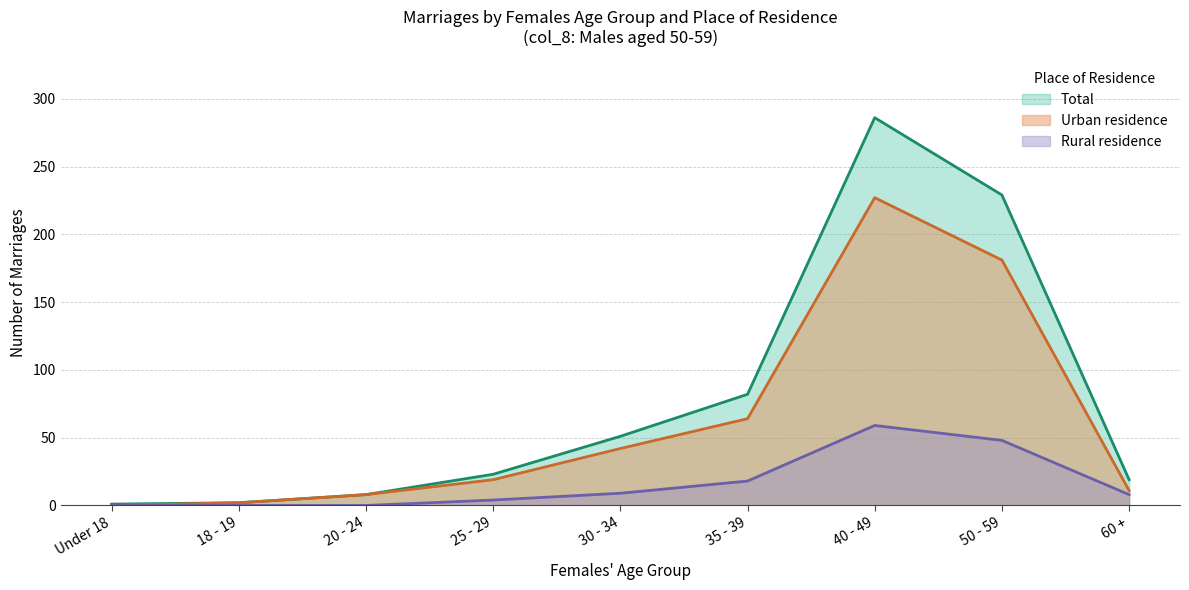

What is the spread (max minus min) of values at 30 - 34?

42